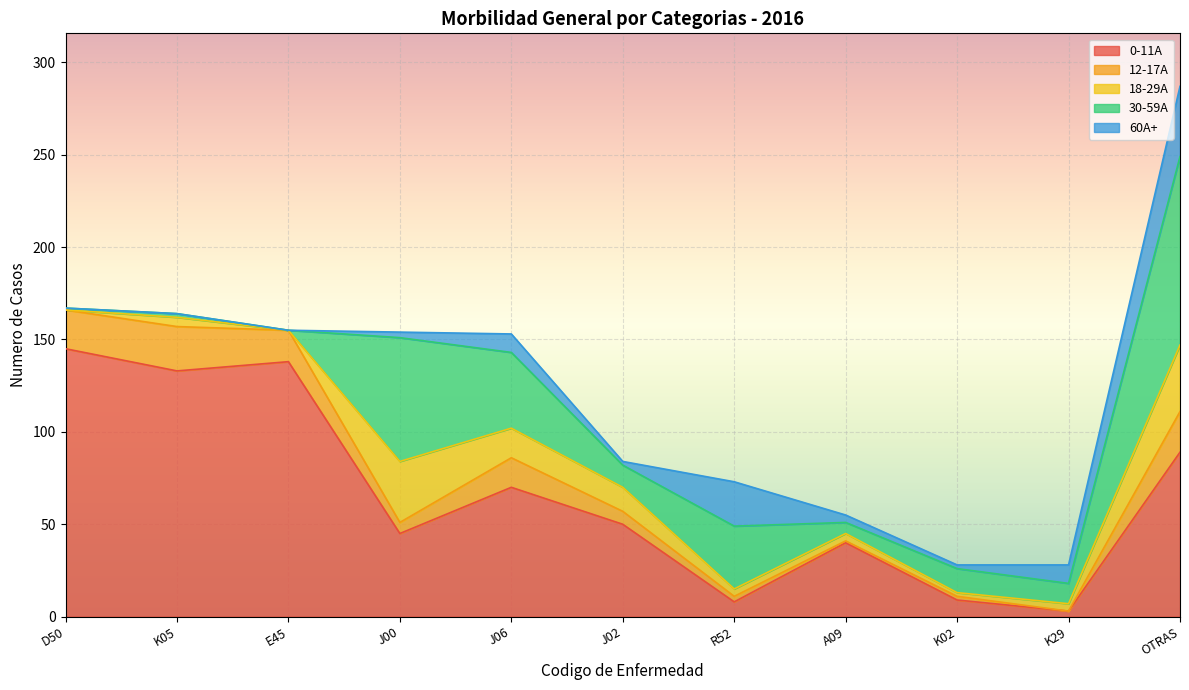

Where is 30-59A nearest to the value 51?

J06